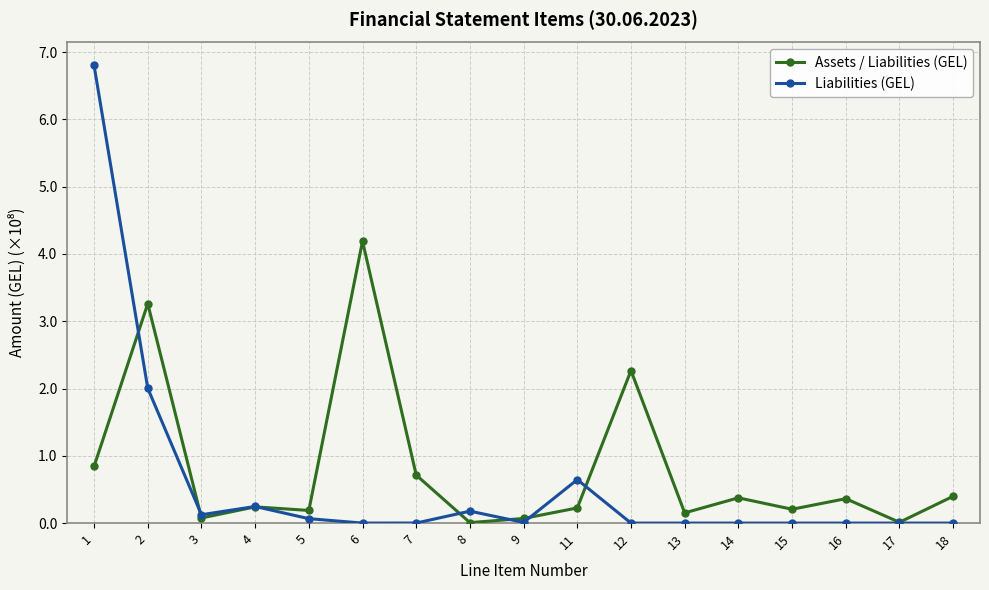

Rank the series at 12 from highest to lowest value.

Assets / Liabilities (GEL), Liabilities (GEL)